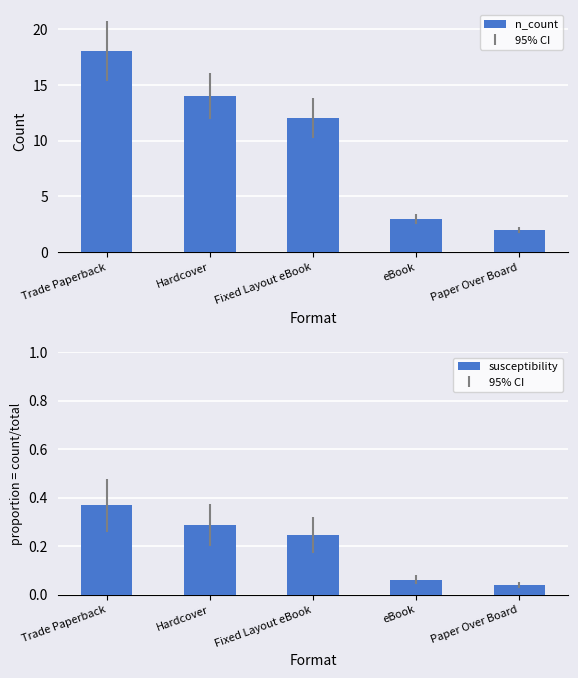

How many susceptibility values are between 0 and 1?

5